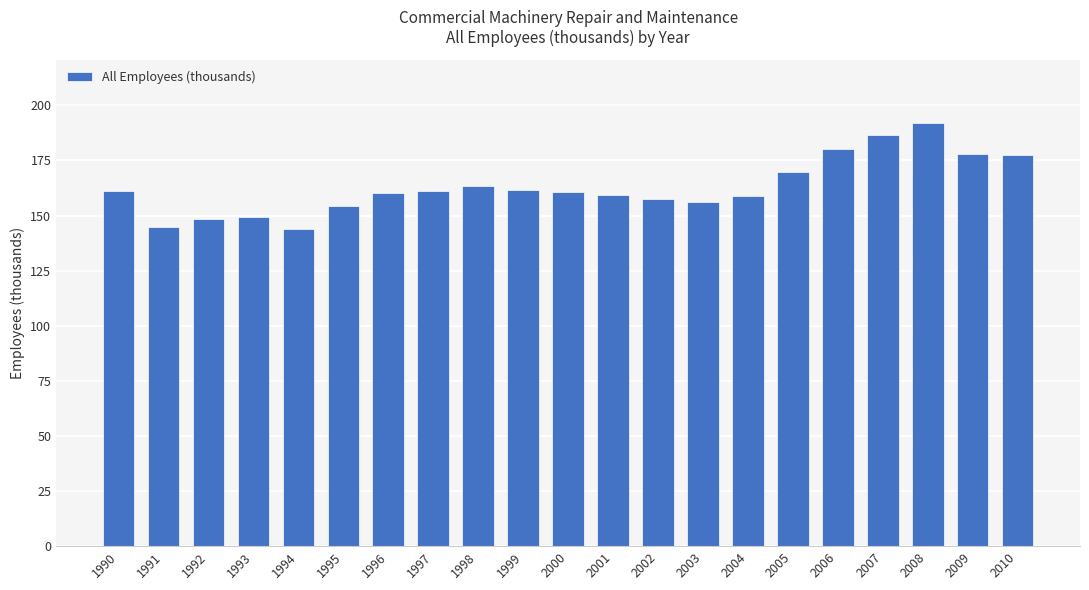

What is the value of the 6th bar from the left?

154.6